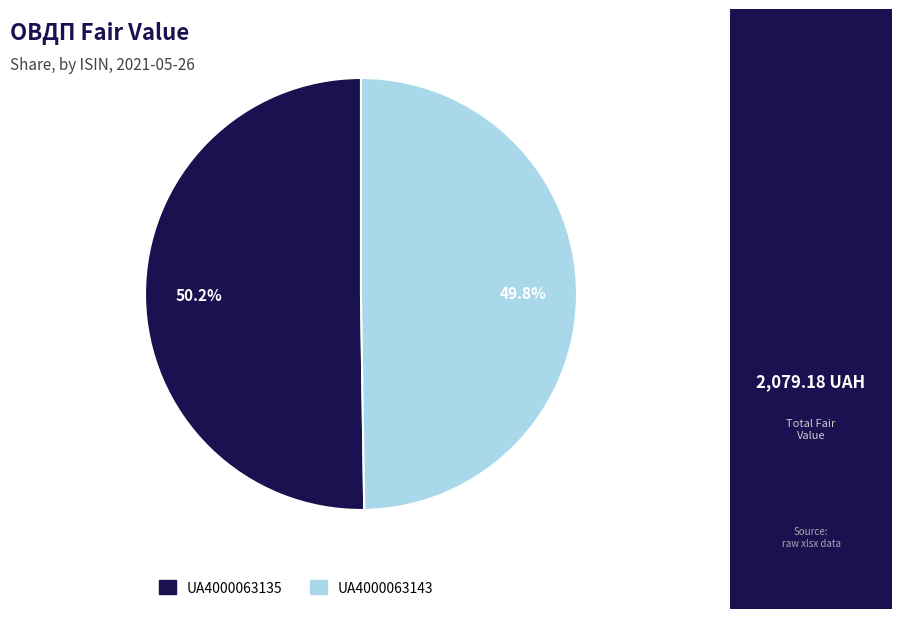

How many segments does this pie chart have?

2